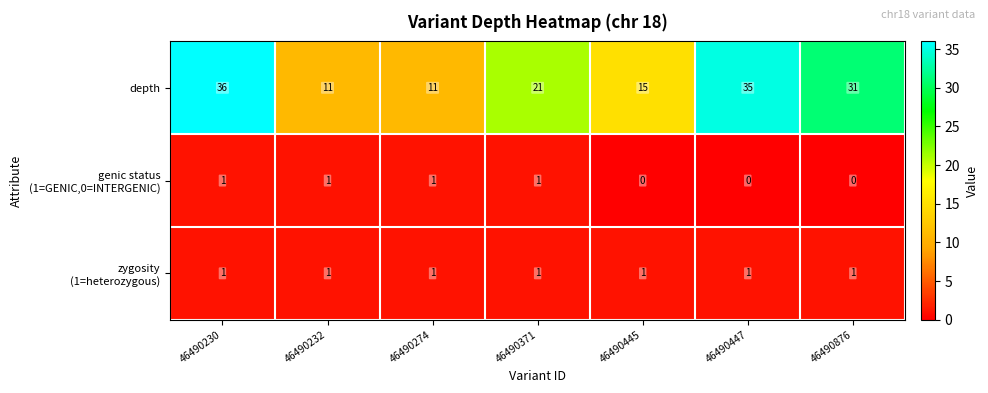

The depth series shows 12 at 46490447. True or false?

False